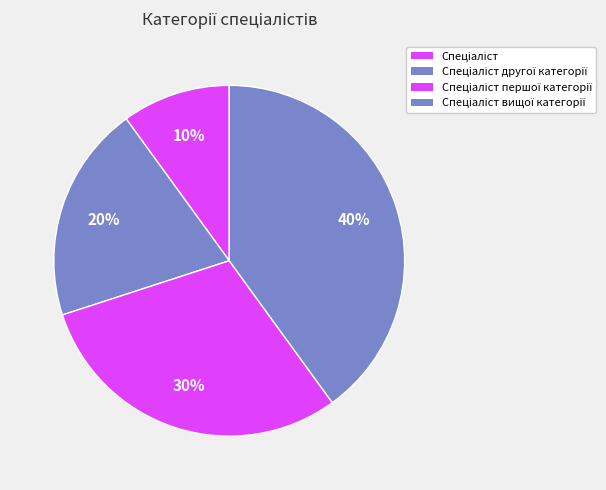

How many slices are in this pie chart?

4